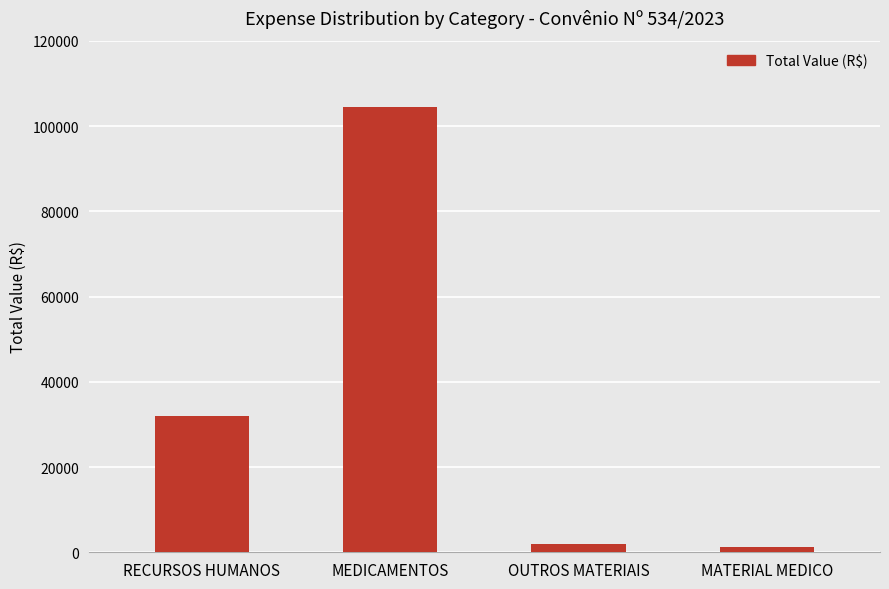

What is the difference between the values at MEDICAMENTOS and RECURSOS HUMANOS?

72477.0